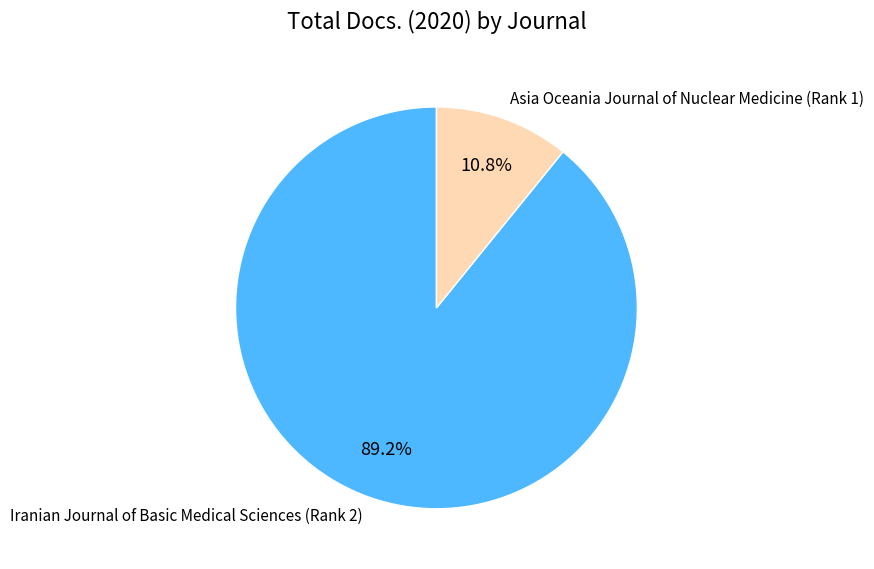

True or false: Iranian Journal of Basic Medical Sciences (Rank 2) accounts for 96% of the total.

False